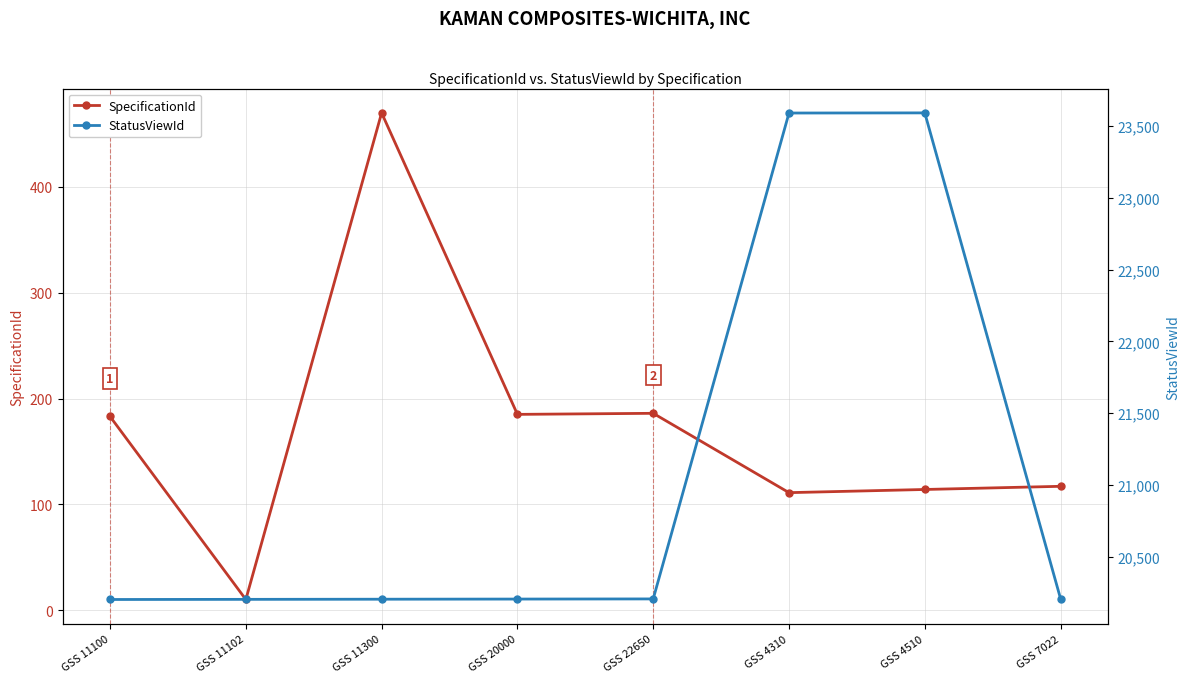

Which series has the widest spread of values?

StatusViewId